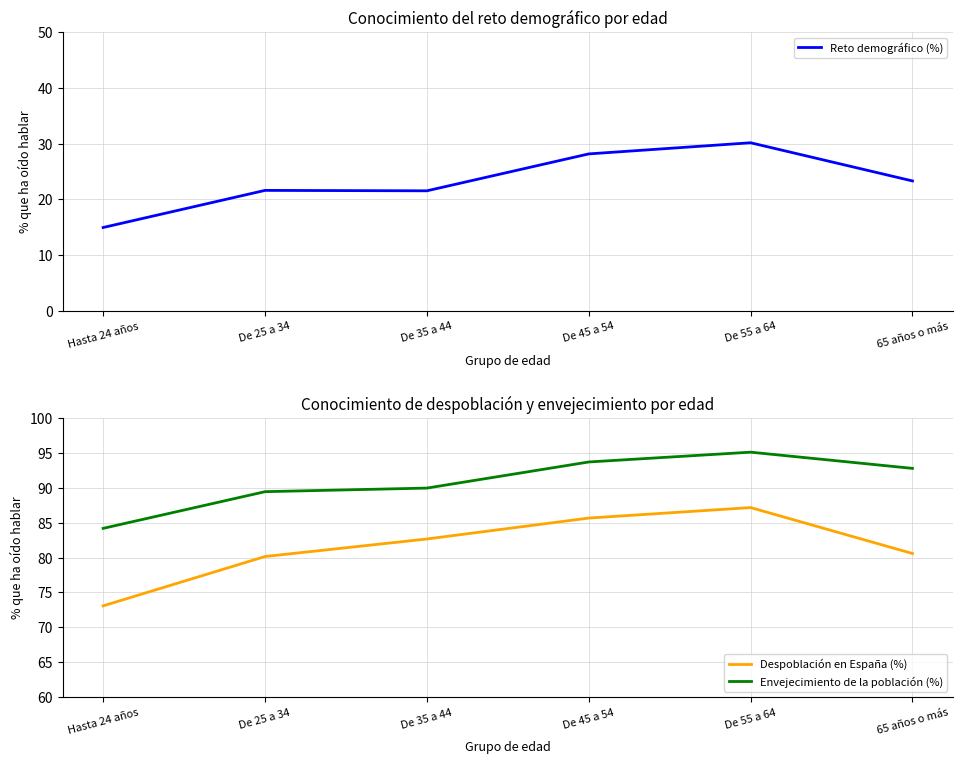

What is the total value across all series at De 45 a 54?

207.5